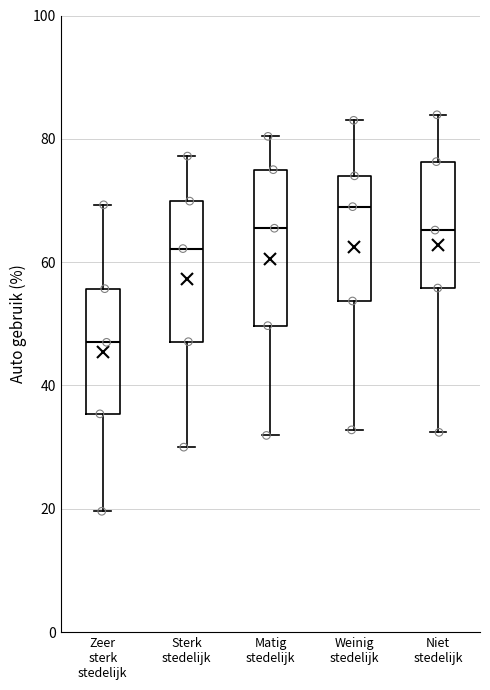

Where is the upper edge of the box for Matig stedelijk on the y-axis? The values are not printed on the chart, so give them approximately, as read against the axis.

76